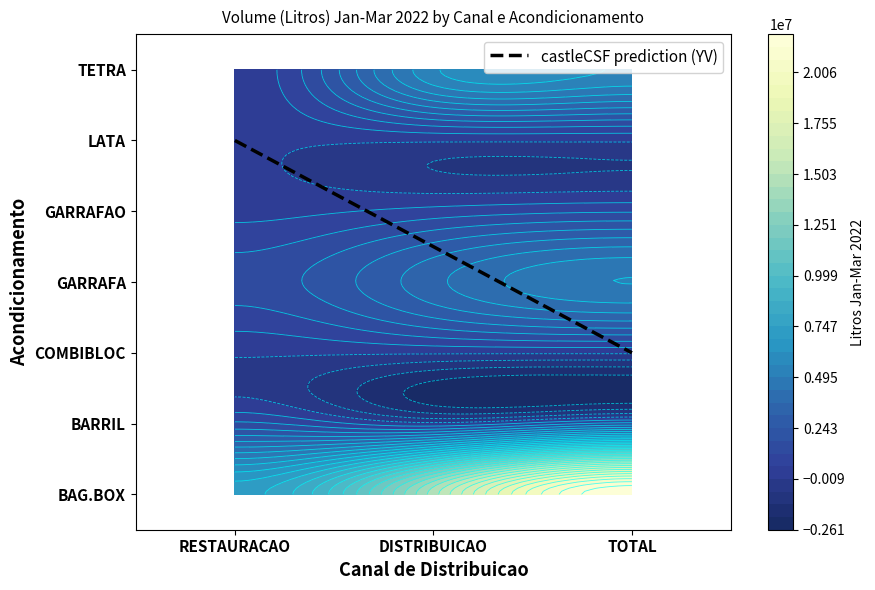

What is the difference between the highest and lowest values at TETRA?

5456812